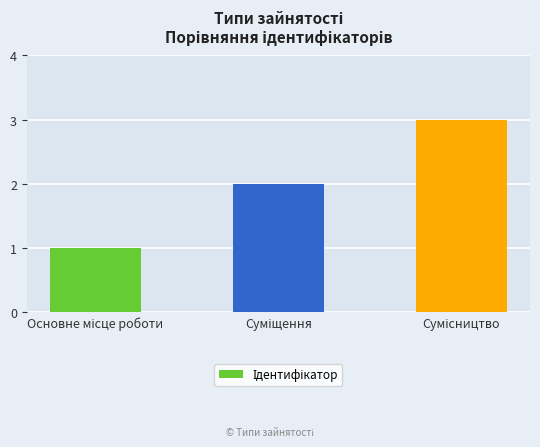

What is the sum of all values?

6